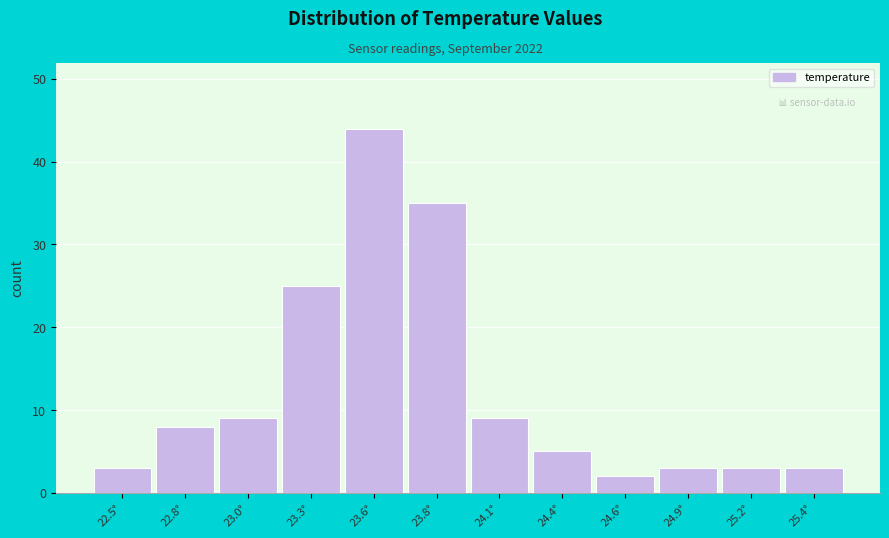

Reading left to right, extract all data points from this chart.

3	8	9	25	44	35	9	5	2	3	3	3